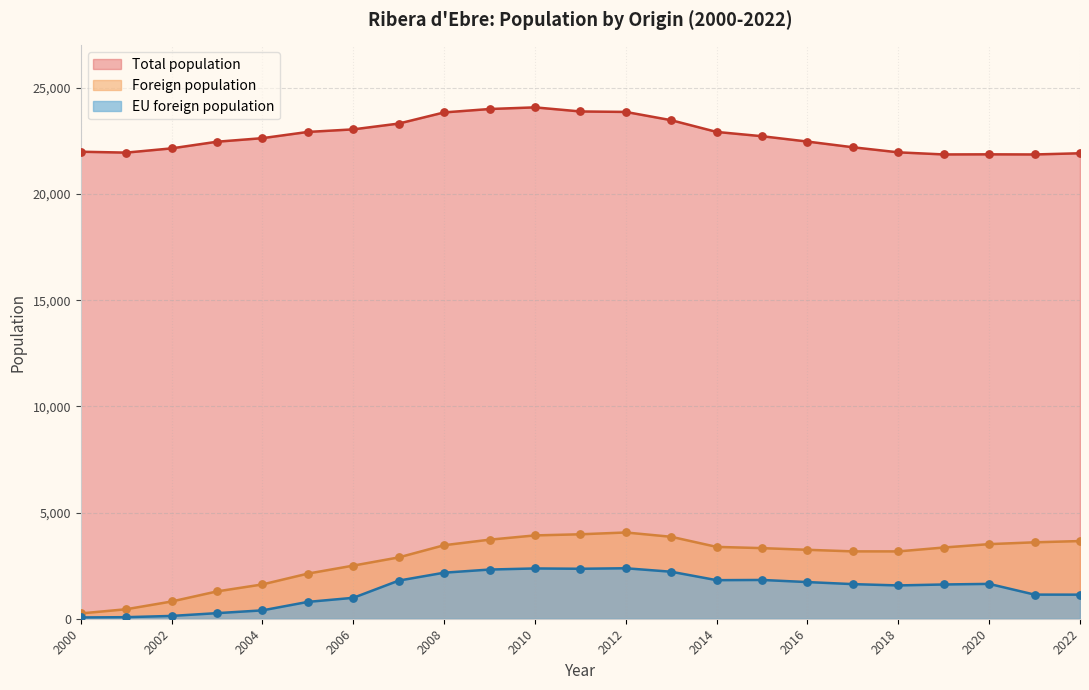

Which series has the widest spread of Y values?

Foreign population